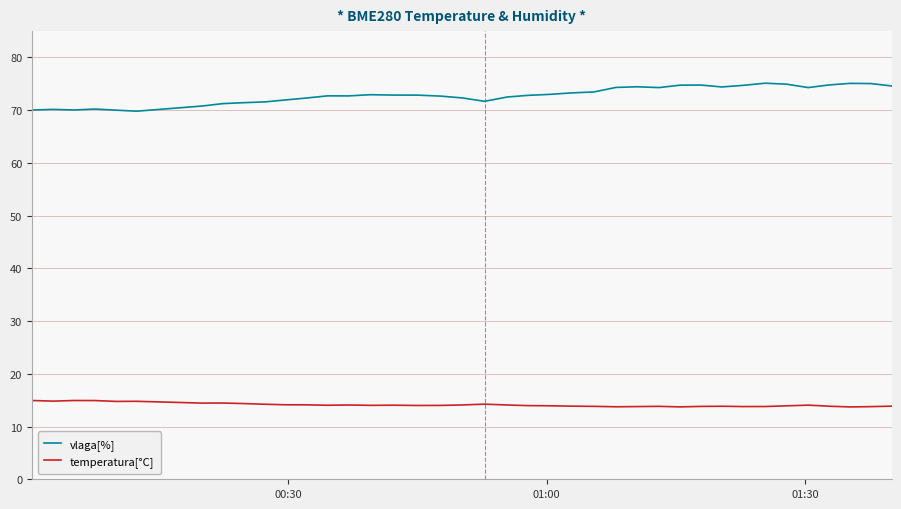

What is the maximum value shown in the chart?

75.1